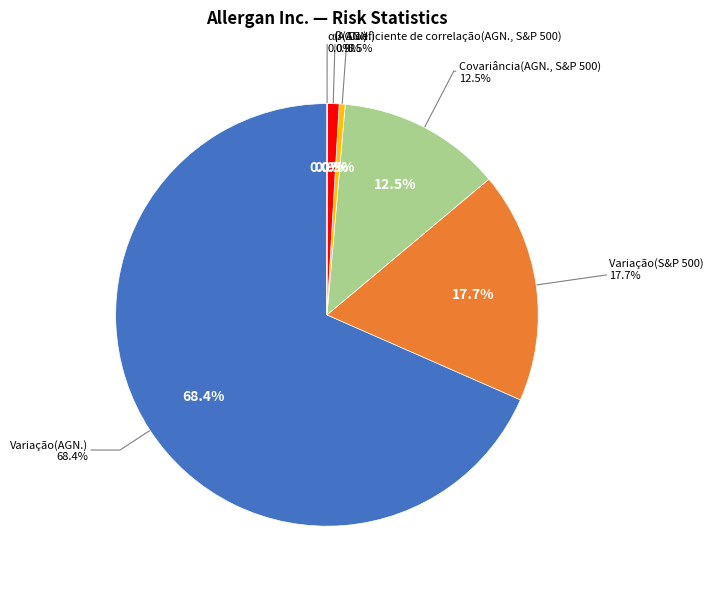

To the nearest percent, what portion does Covariância(AGN., S&P 500) represent?

13%